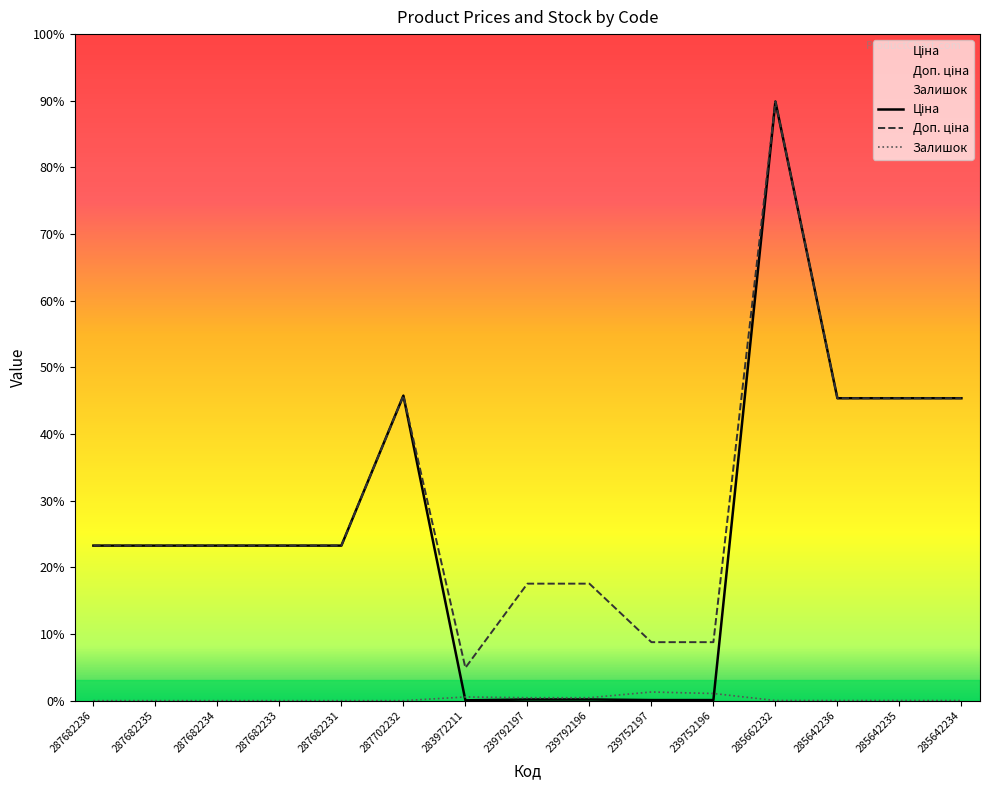

What is the sum of the Ціна values at 239792196 and 287682231?

15234.1